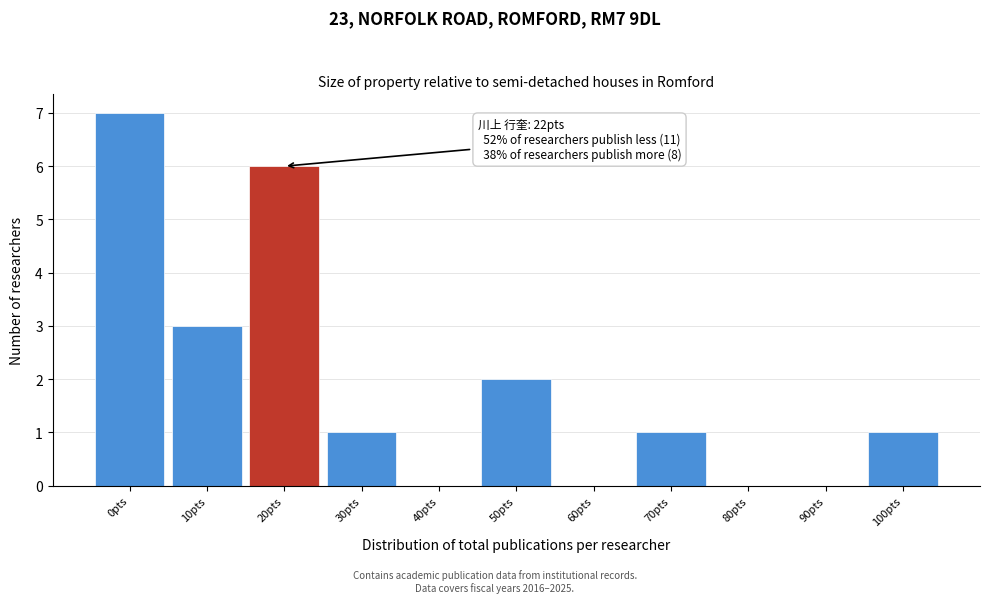

Reading right to left, list all the values displayed in this chart.

100pts=1	90pts=0	80pts=0	70pts=1	60pts=0	50pts=2	40pts=0	30pts=1	20pts=6	10pts=3	0pts=7